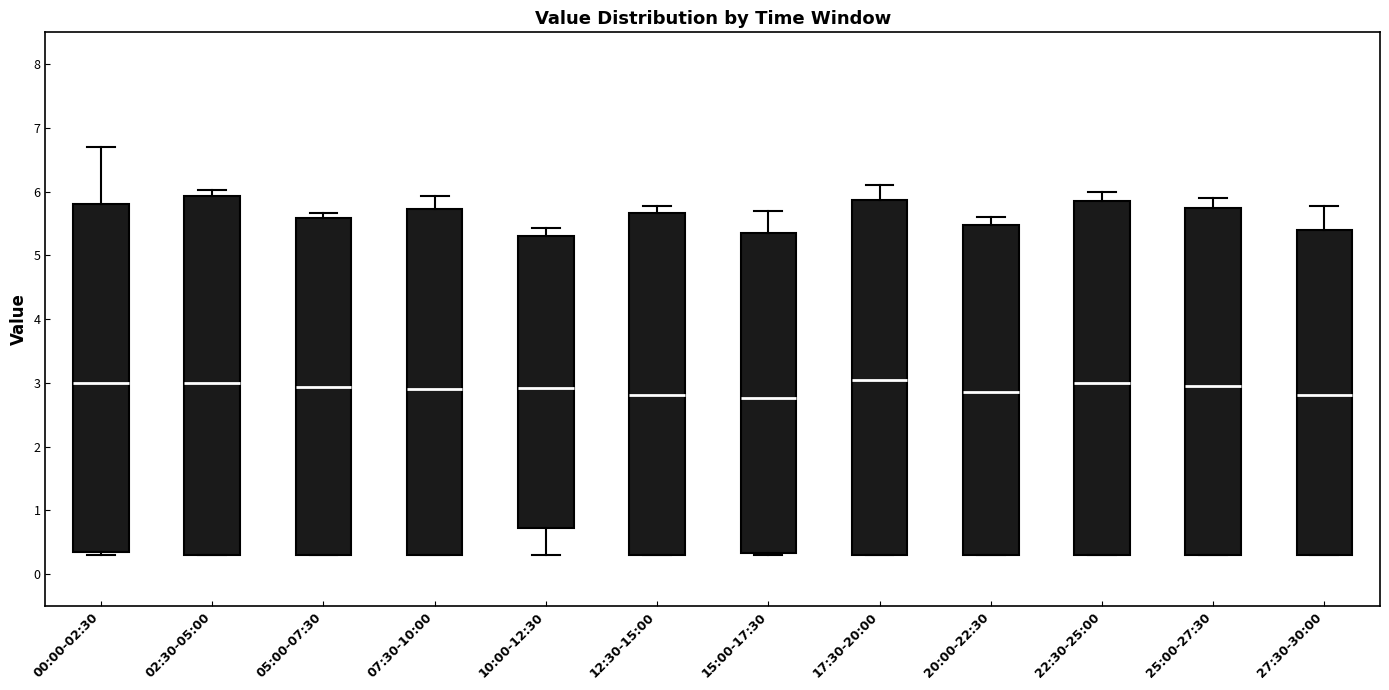

Reading left to right, read every box against the y-axis: the position of its median line, the range the box covers, and the ends of its whiskers. The values are not printed on the chart, so give them approximately, as read against the axis.

00:00-02:30: median 3.0, box 0.4 to 5.8, whiskers 0.3 to 6.7
02:30-05:00: median 3.0, box 0.3 to 5.9, whiskers 0.3 to 6.0
05:00-07:30: median 2.9, box 0.3 to 5.6, whiskers 0.3 to 5.7
07:30-10:00: median 2.9, box 0.3 to 5.7, whiskers 0.3 to 5.9
10:00-12:30: median 2.9, box 0.7 to 5.3, whiskers 0.3 to 5.4
12:30-15:00: median 2.8, box 0.3 to 5.7, whiskers 0.3 to 5.8
15:00-17:30: median 2.8, box 0.3 to 5.4, whiskers 0.3 to 5.7
17:30-20:00: median 3.1, box 0.3 to 5.9, whiskers 0.3 to 6.1
20:00-22:30: median 2.9, box 0.3 to 5.5, whiskers 0.3 to 5.6
22:30-25:00: median 3.0, box 0.3 to 5.9, whiskers 0.3 to 6.0
25:00-27:30: median 3.0, box 0.3 to 5.8, whiskers 0.3 to 5.9
27:30-30:00: median 2.8, box 0.3 to 5.4, whiskers 0.3 to 5.8